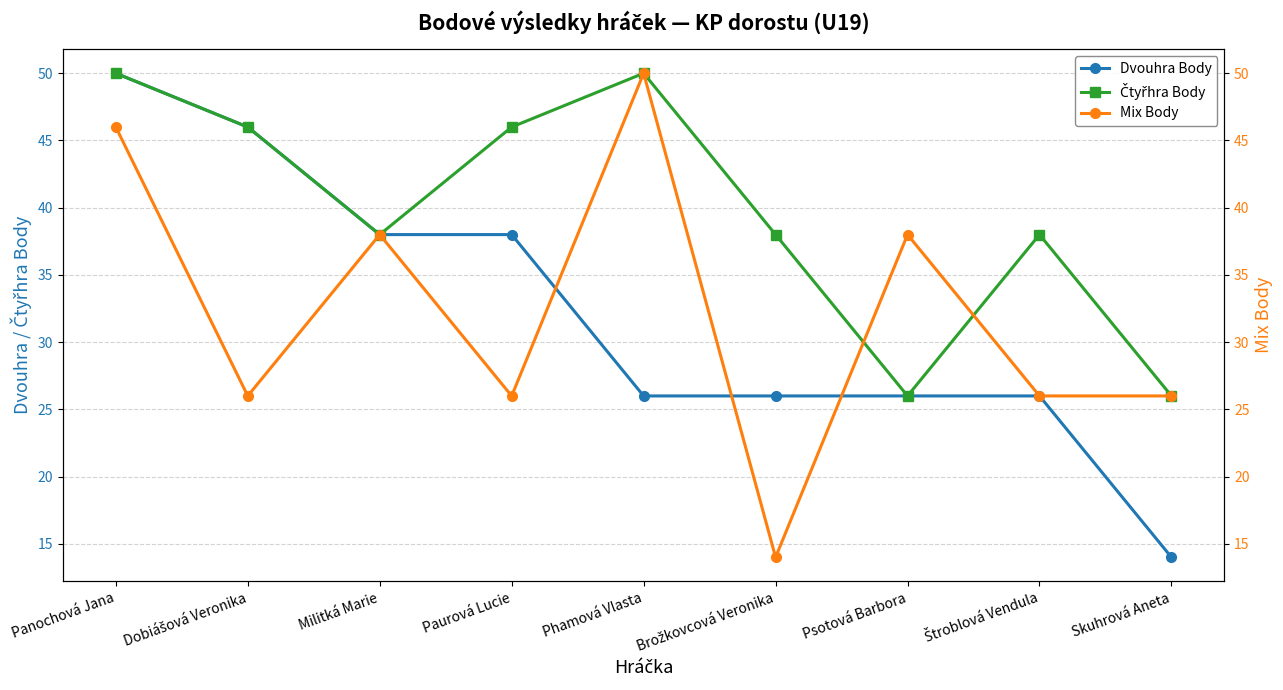

At how many categories does at least one series exceed 27?

8